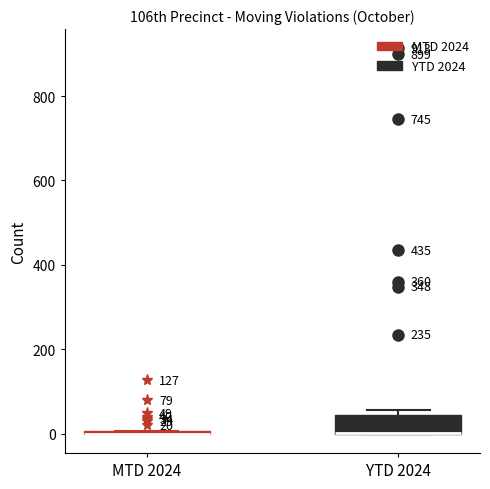

Which box is the tallest, from its lower edge to its upper edge?

YTD 2024